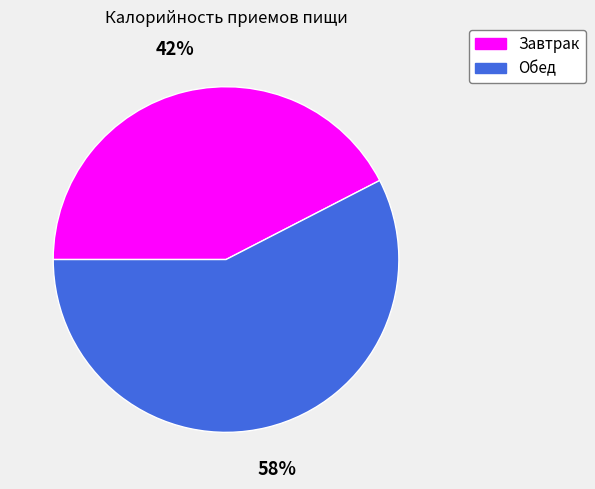

Rank the categories by value from highest to lowest.

Обед, Завтрак